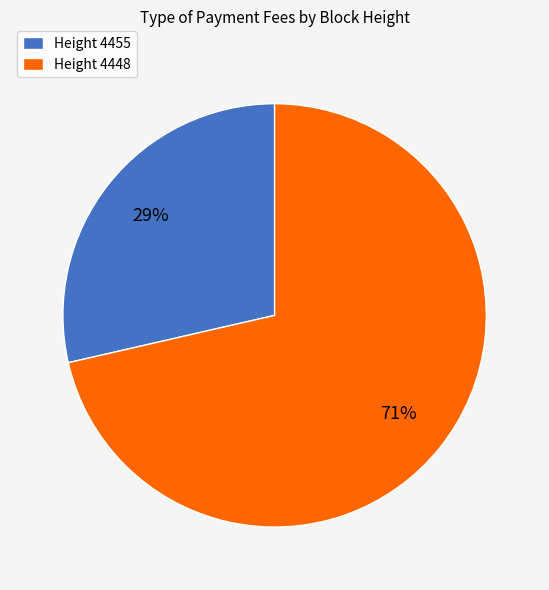

To the nearest percent, what is the average slice percentage?

50%